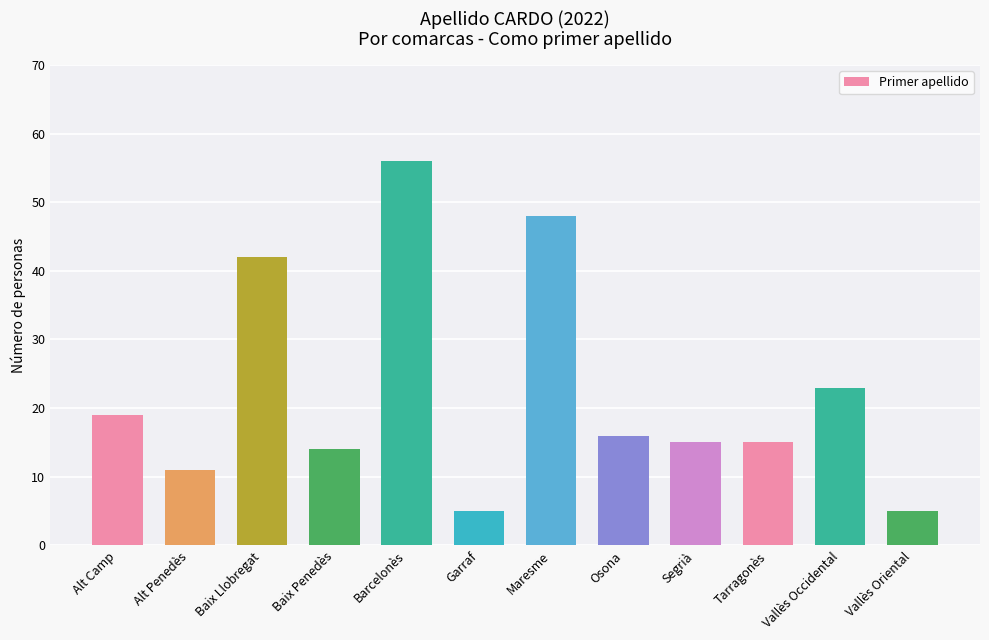

Does the chart contain stacked bars?

No